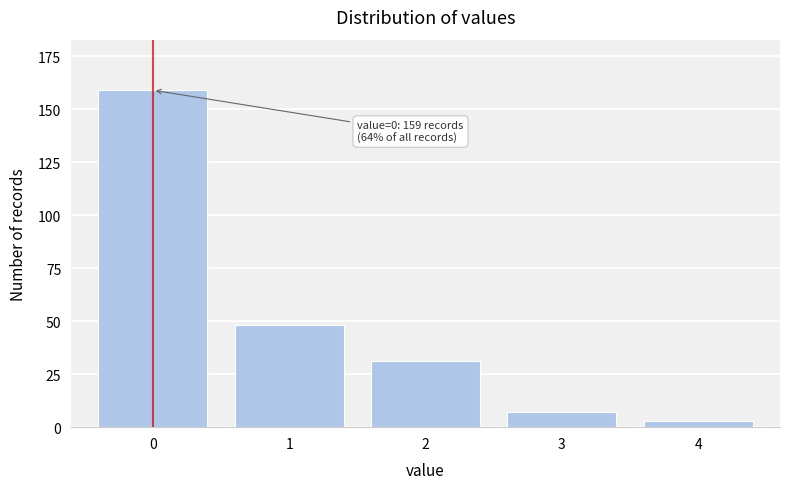

Reading right to left, what are all the values shown in this chart?

3	7	31	48	159